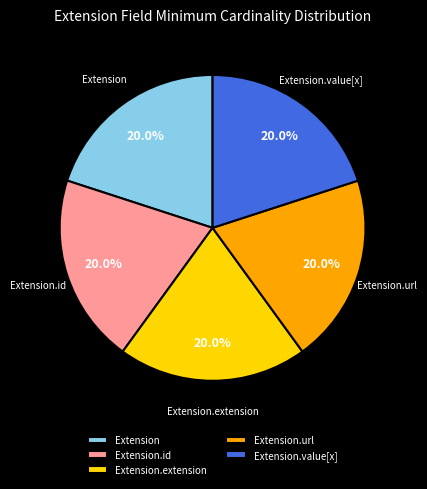

Count the number of slices in the pie.

5